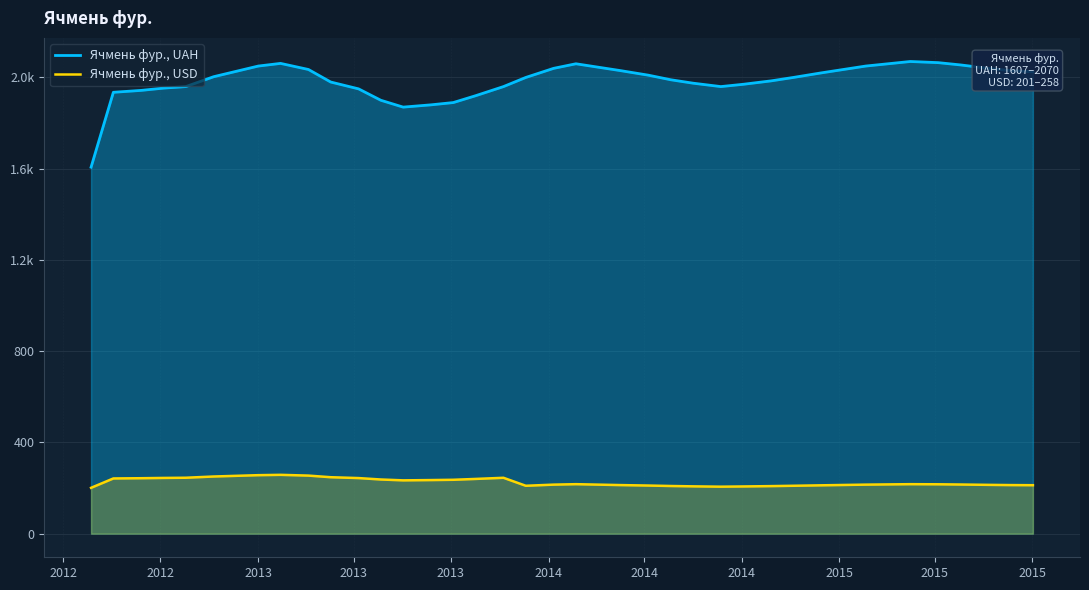

True or false: Ячмень фур., USD and Ячмень фур., UAH intersect in this chart.

False